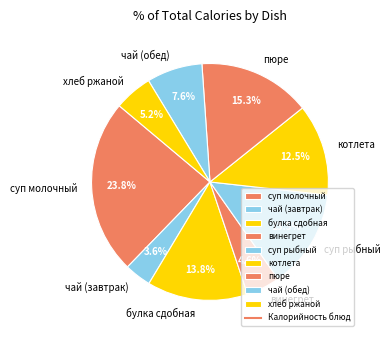

Does чай (завтрак) account for over 50% of the chart?

No